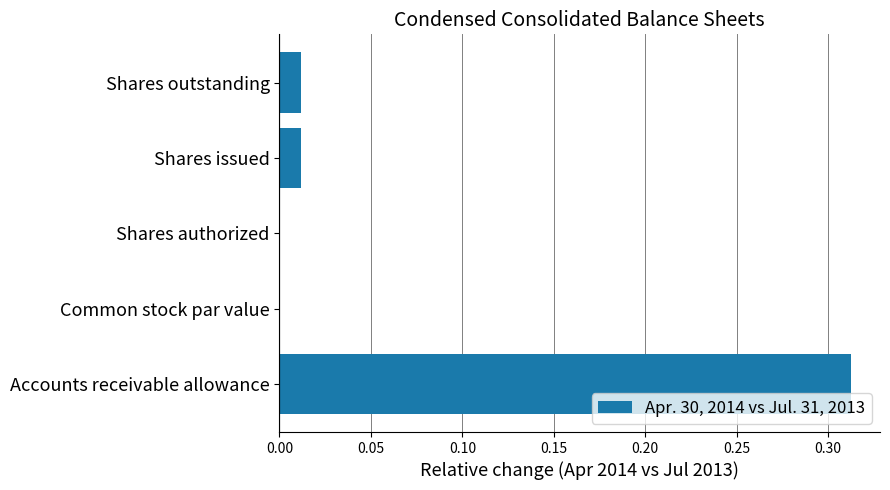

Count the number of data series in this chart.

1